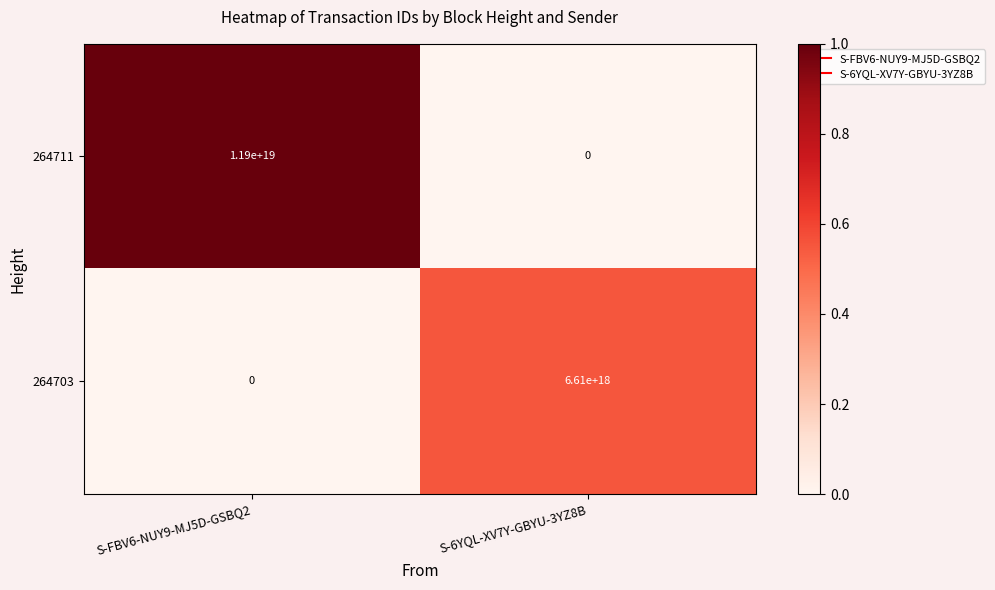

At how many categories does at least one series exceed 0?

2